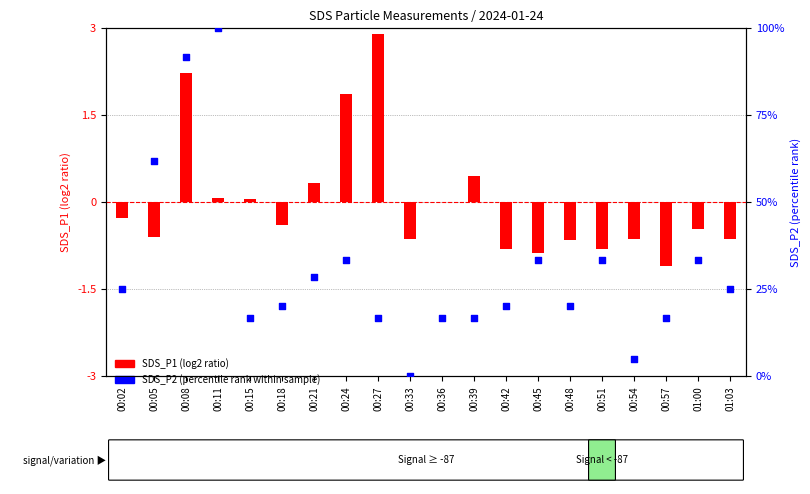

Which series reaches the maximum Y coordinate?

SDS_P2 (percentile rank)